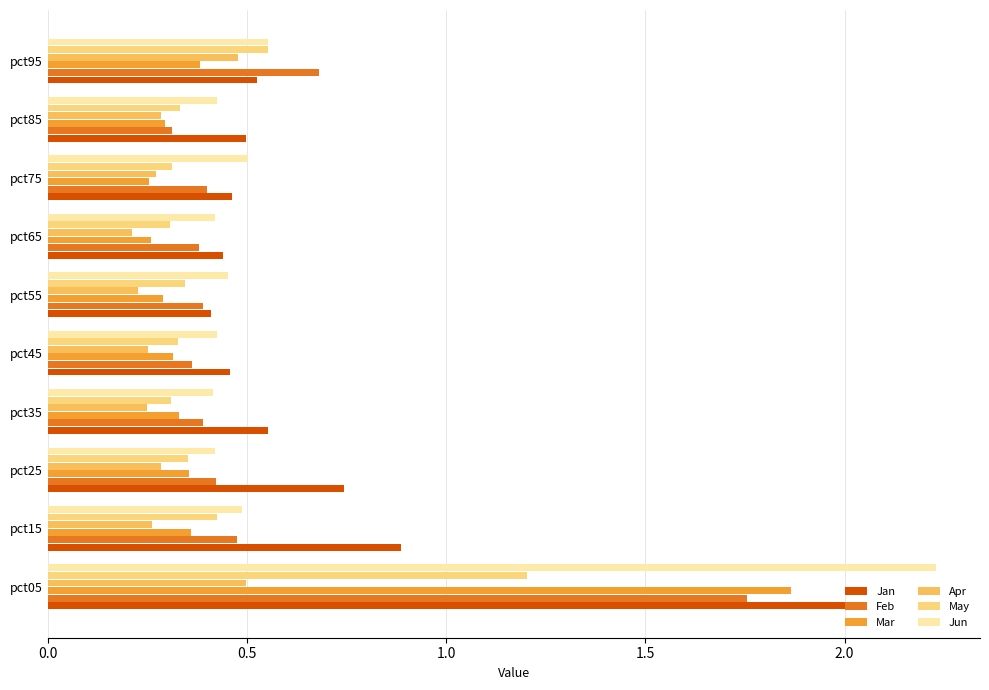

What position from the left is 0.5?

2